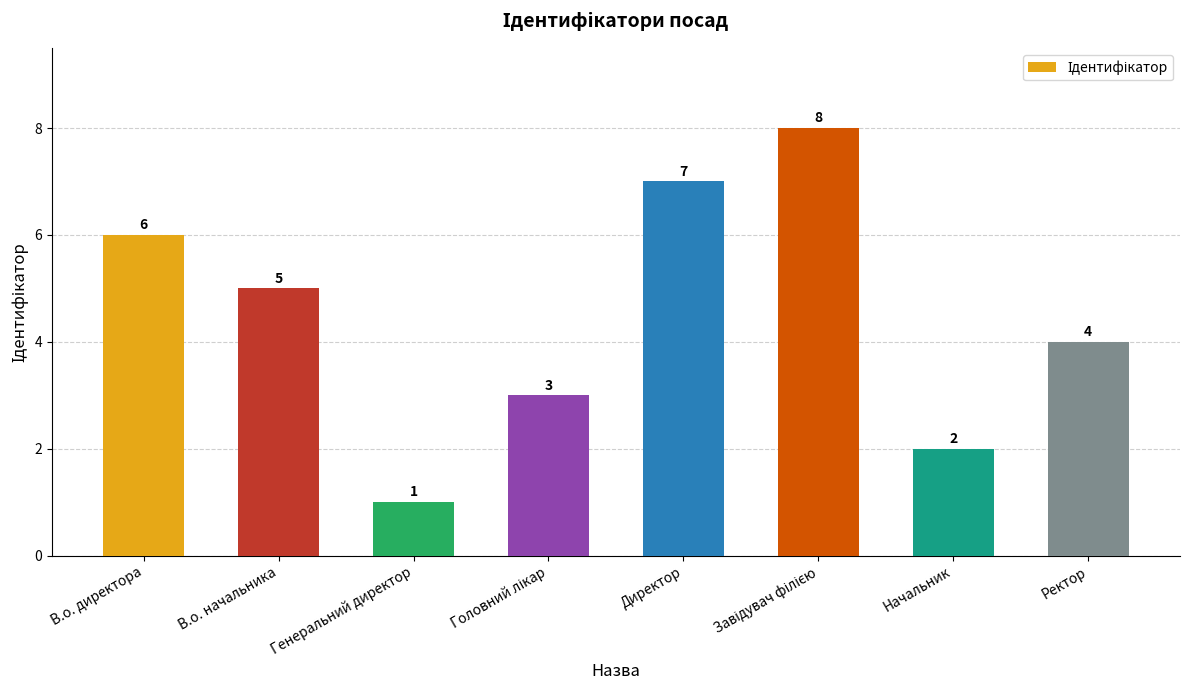

What is the label of the 4th bar from the right?

Директор